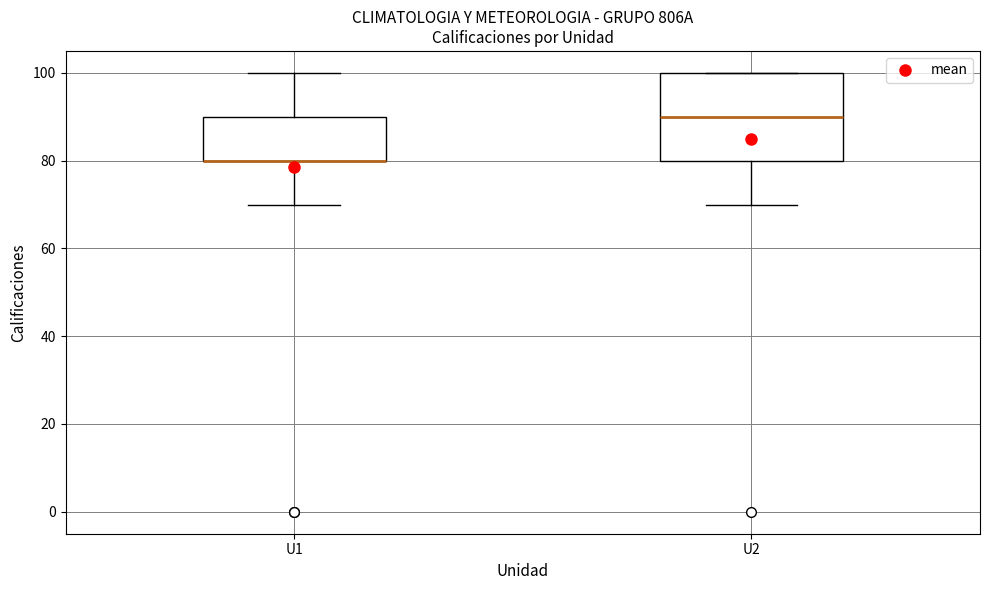

Where does the upper whisker of the box for U1 end on the y-axis? The values are not printed on the chart, so give them approximately, as read against the axis.

100